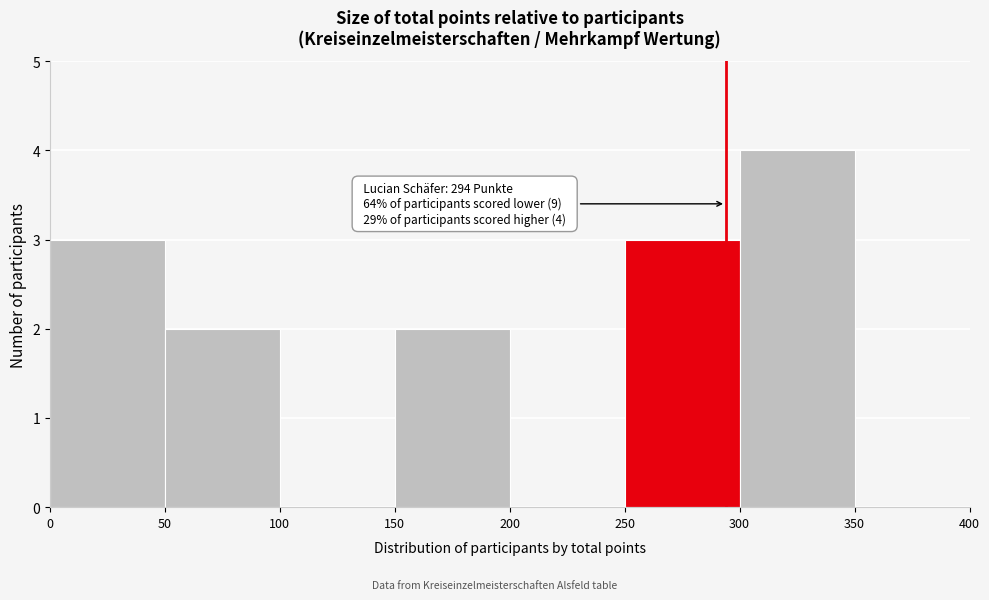

Over which range of the x-axis is the bar tallest?

300 to 350